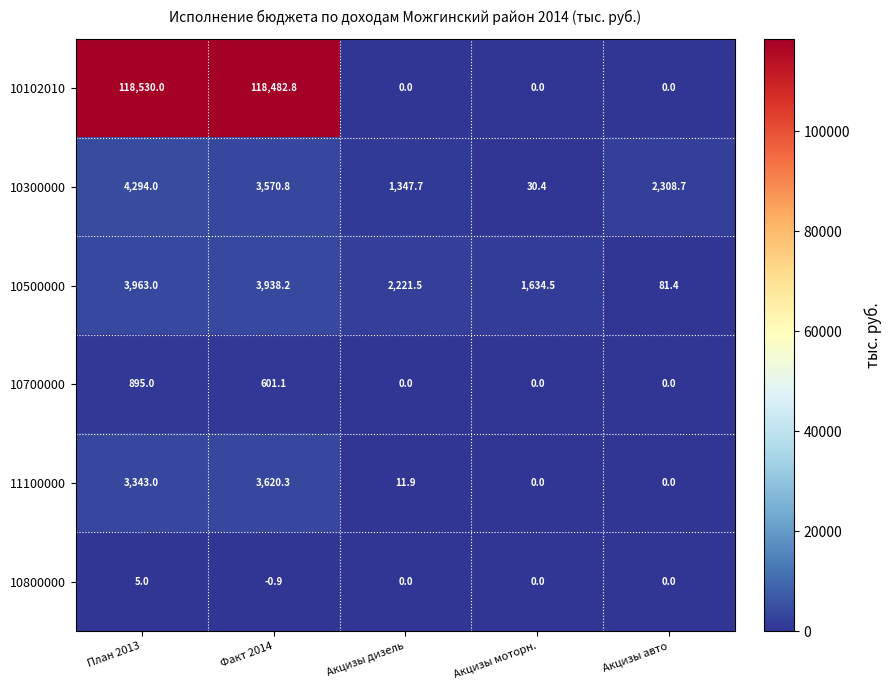

What is the difference between the maximum and minimum values in the 10300000 series?

4263.6